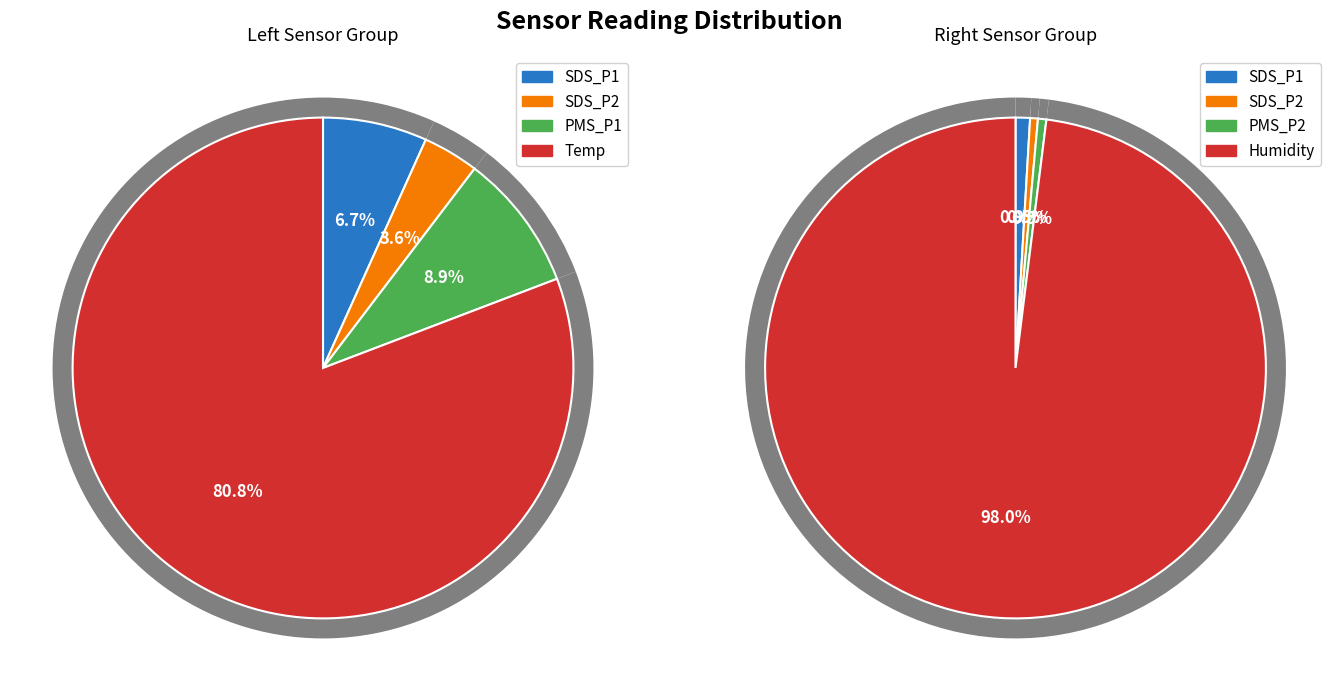

Which slice represents more than half of the pie?

Humidity